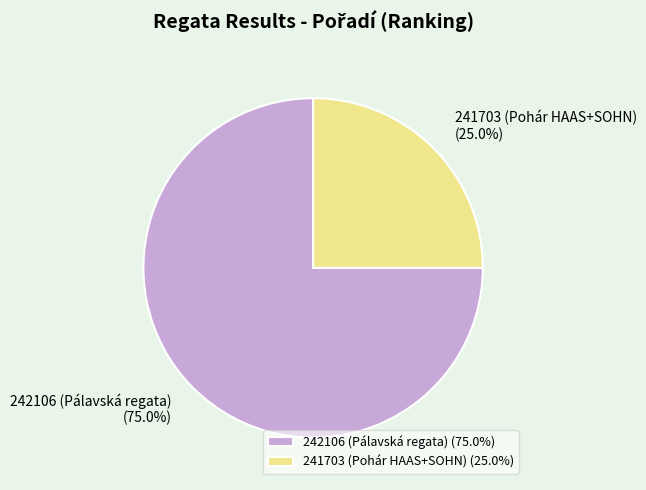

Is the sum of 242106 (Pálavská regata) and 241703 (Pohár HAAS+SOHN) greater than half?

Yes